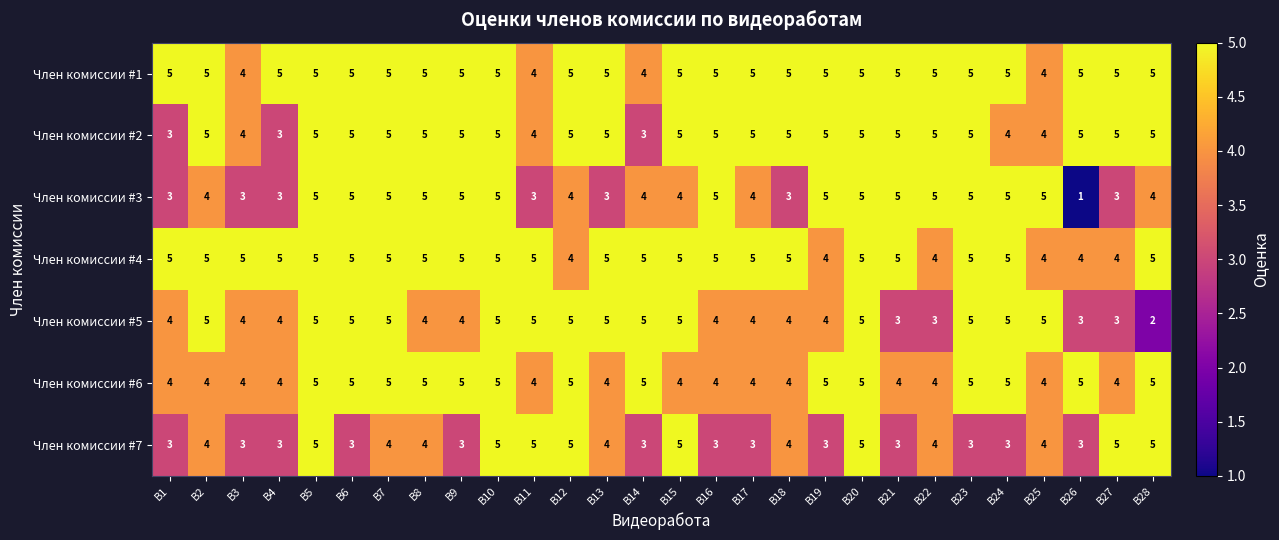

Count the Член комиссии #2 values in the range 5 to 6.

21